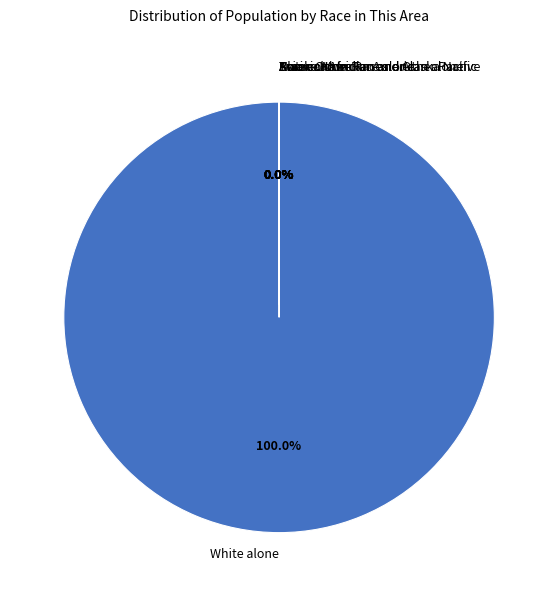

Is there any slice that represents more than half of the pie?

Yes